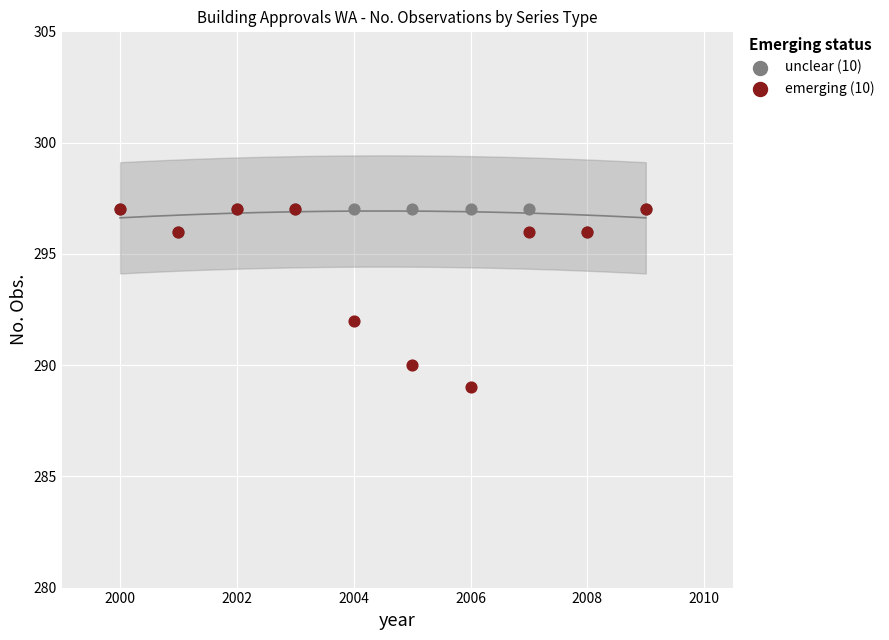

Which series contains the lowest Y value?

emerging (10)